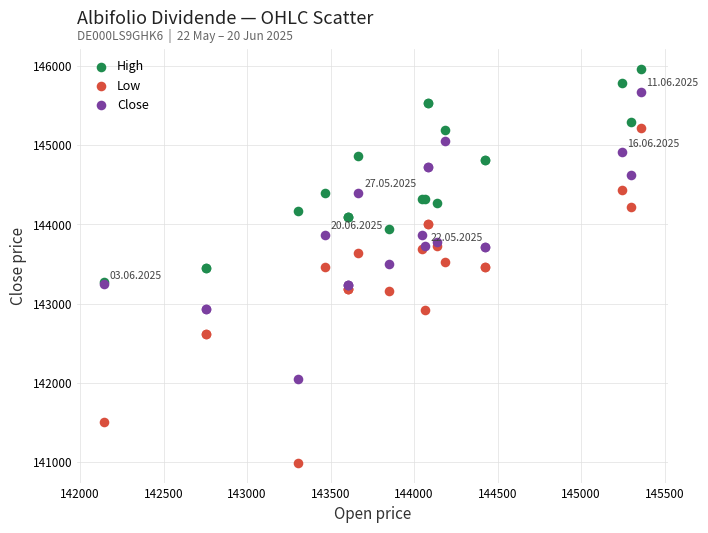

Which series has the widest spread of Y values?

Low